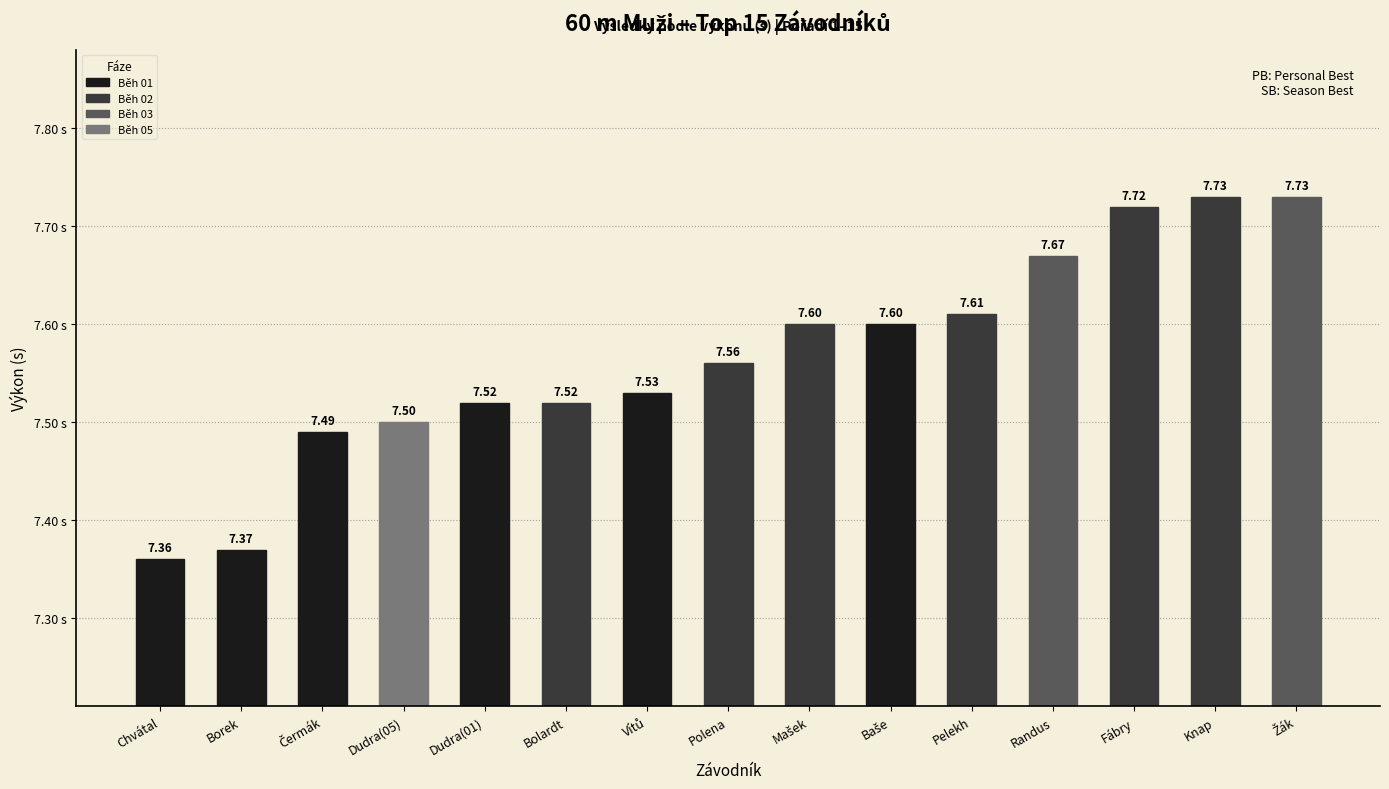

What is the label of the 15th bar from the right?

Chvátal